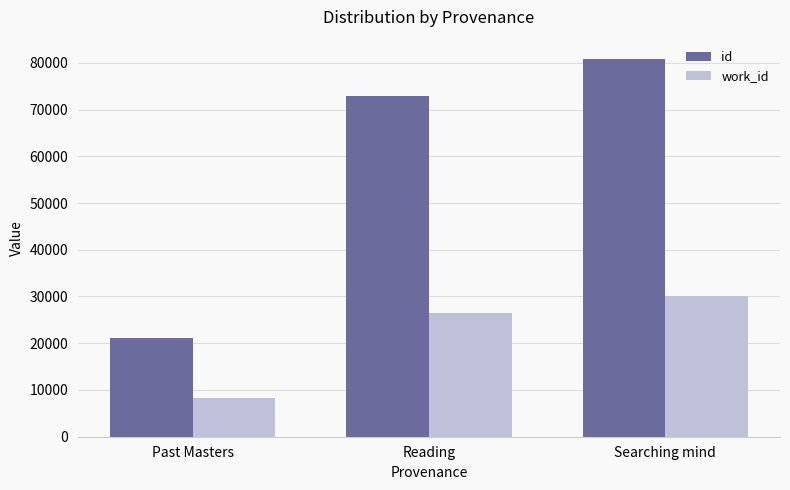

Which series has the largest range (max minus min)?

id